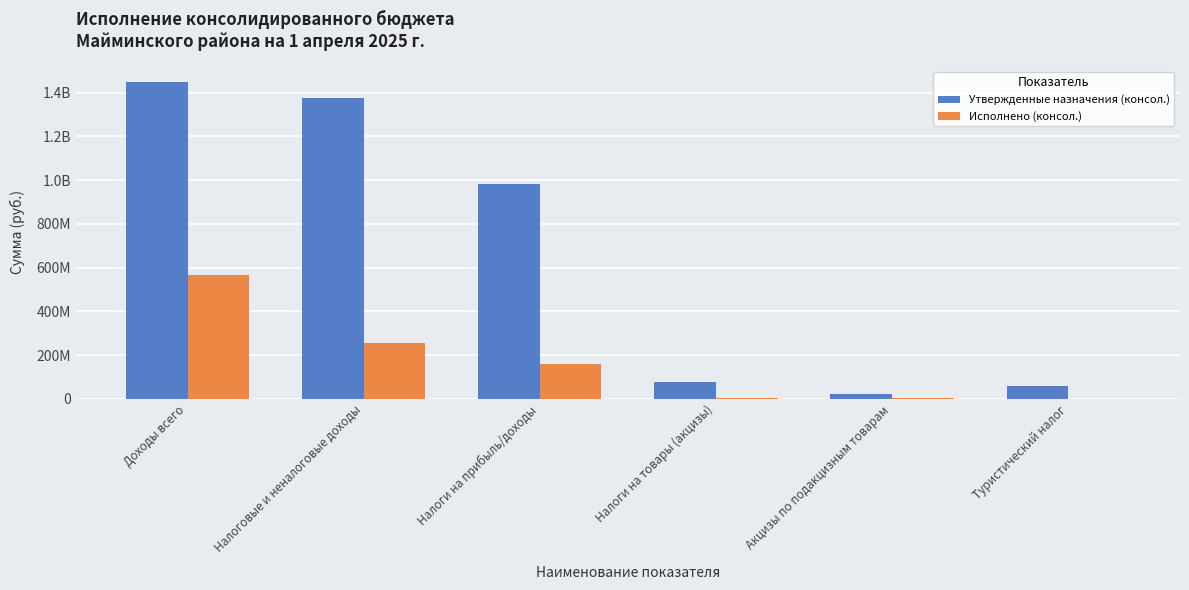

What is the label of the 3rd bar from the right?

Налоги на товары (акцизы)